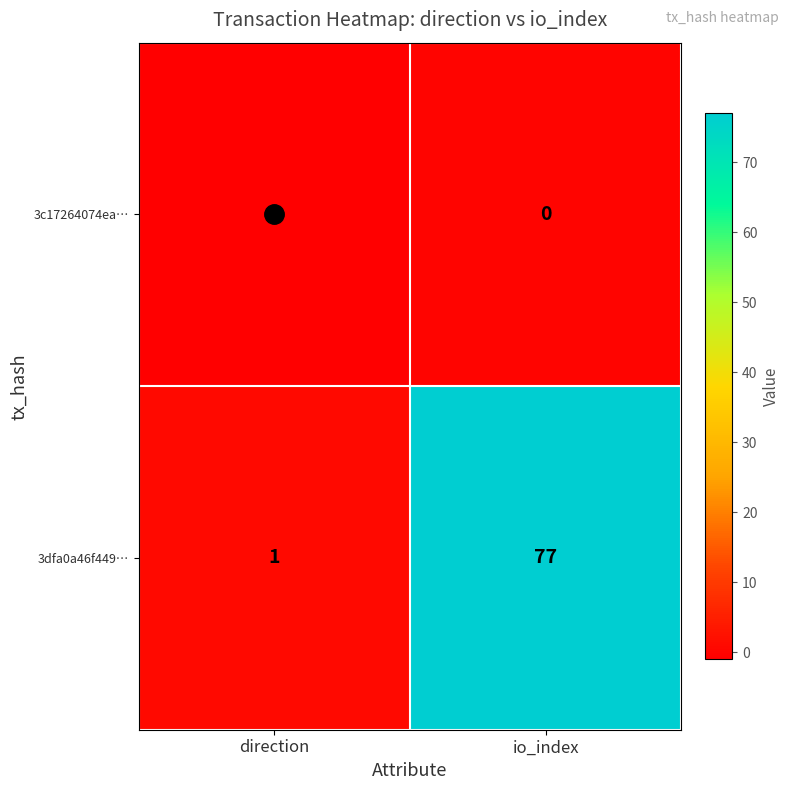

What is the approximate value of 3dfa0a46f449… at io_index?

77